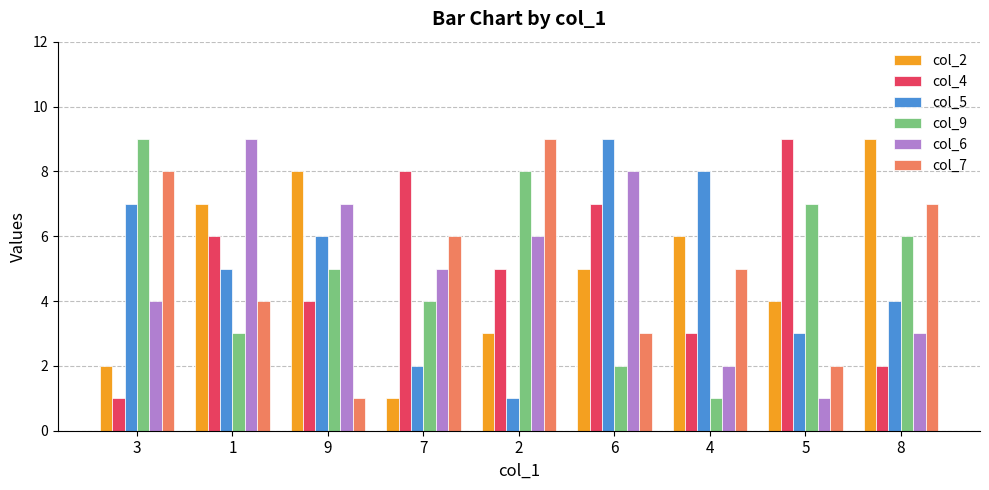

What is the difference between the maximum and second lowest values in the col_6 series?

7